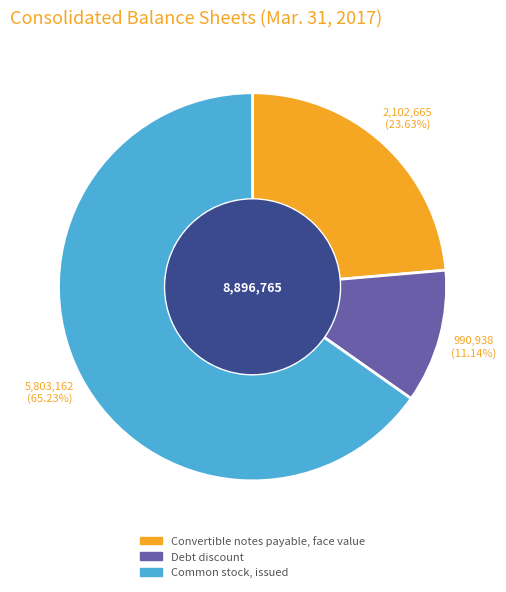

Is there any slice that represents more than half of the pie?

Yes